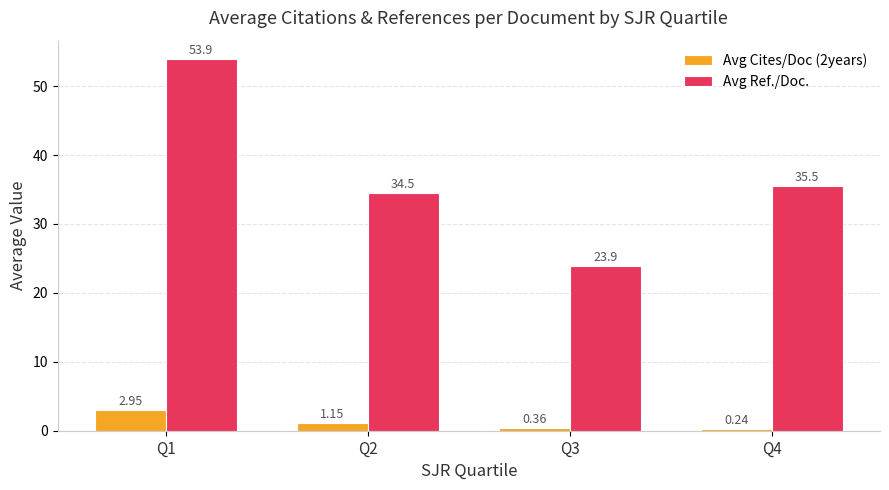

List the labels in order of Avg Cites/Doc (2years) value, smallest first.

Q4, Q3, Q2, Q1